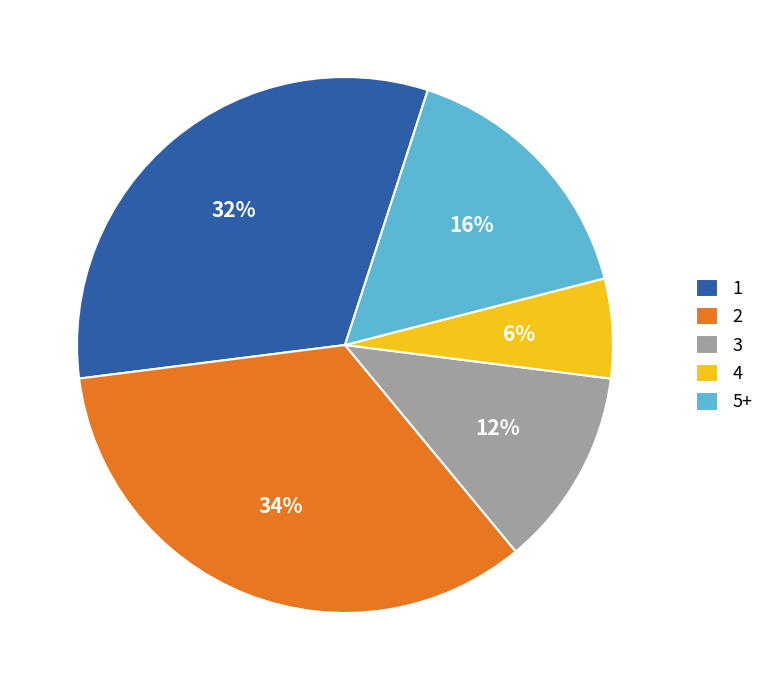

How many segments does this pie chart have?

5